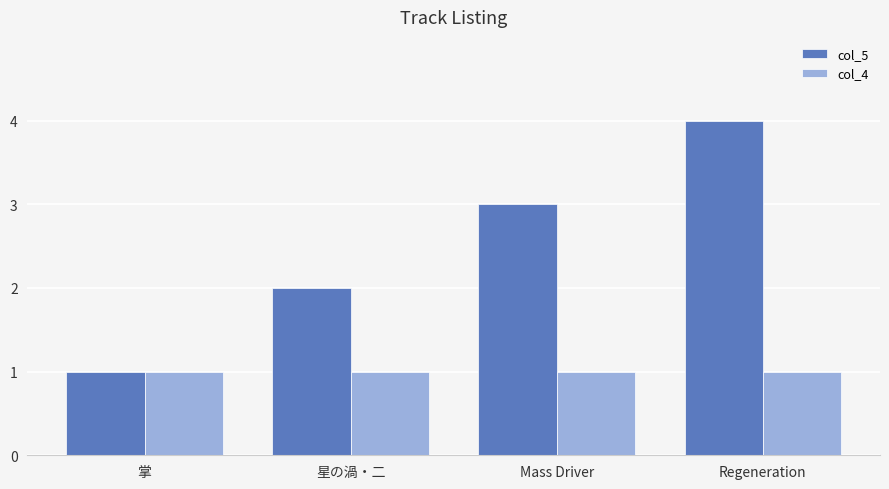

What is the sum of all col_4 values?

4